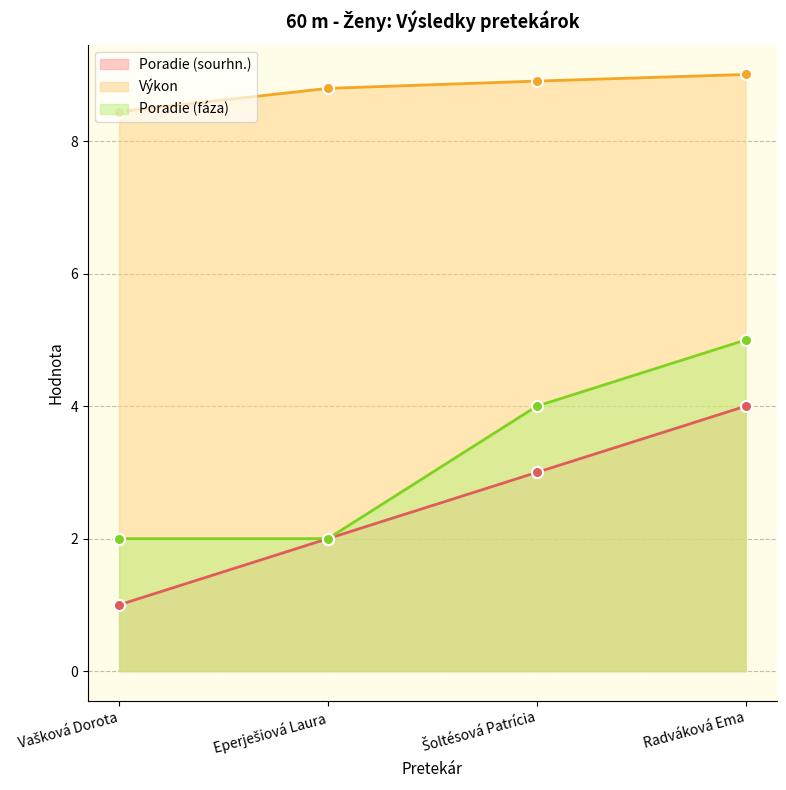

Where is Poradie (sourhn.) nearest to the value 2?

Eperješiová Laura